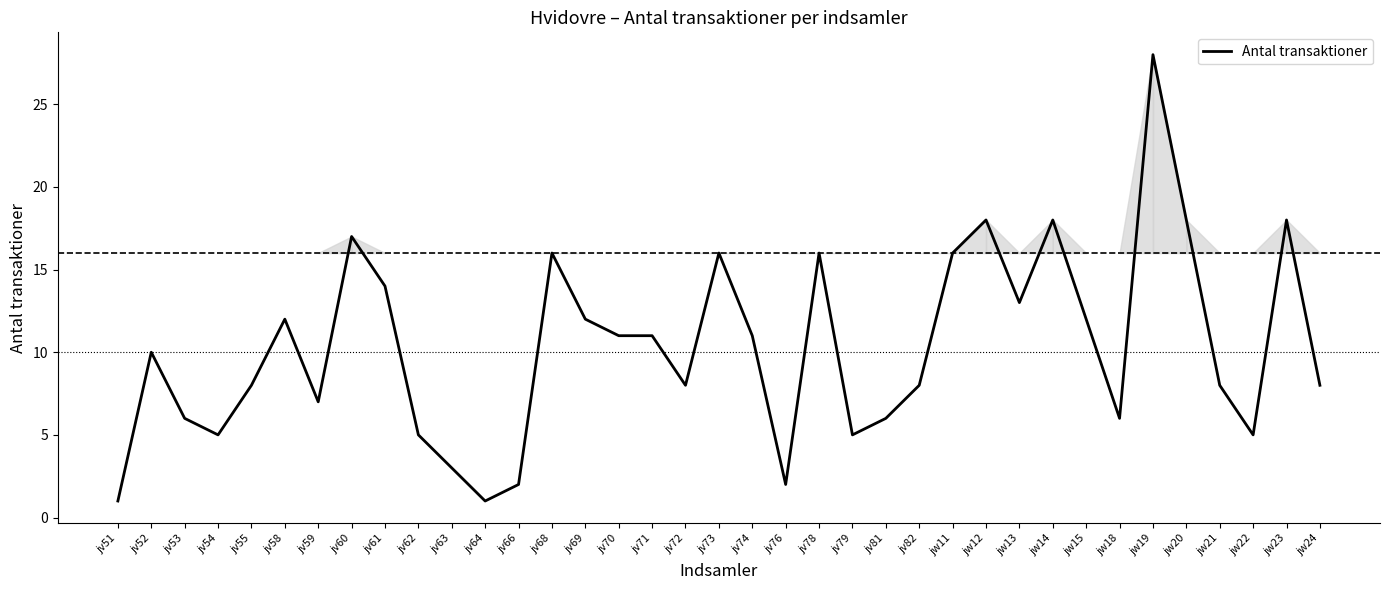

Where is the first local minimum?

jv54